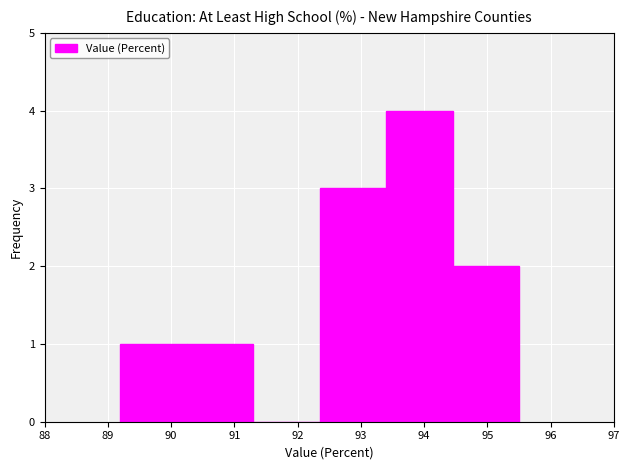

Reading left to right, list every bar in this chart as the range it spans on the x-axis followed by its height. Neither the bar edges nor the heights are printed on the chart, so give them approximately, as read against the axes.

89.20 to 90.25: 1
90.25 to 91.30: 1
91.30 to 92.35: 0
92.35 to 93.40: 3
93.40 to 94.45: 4
94.45 to 95.50: 2